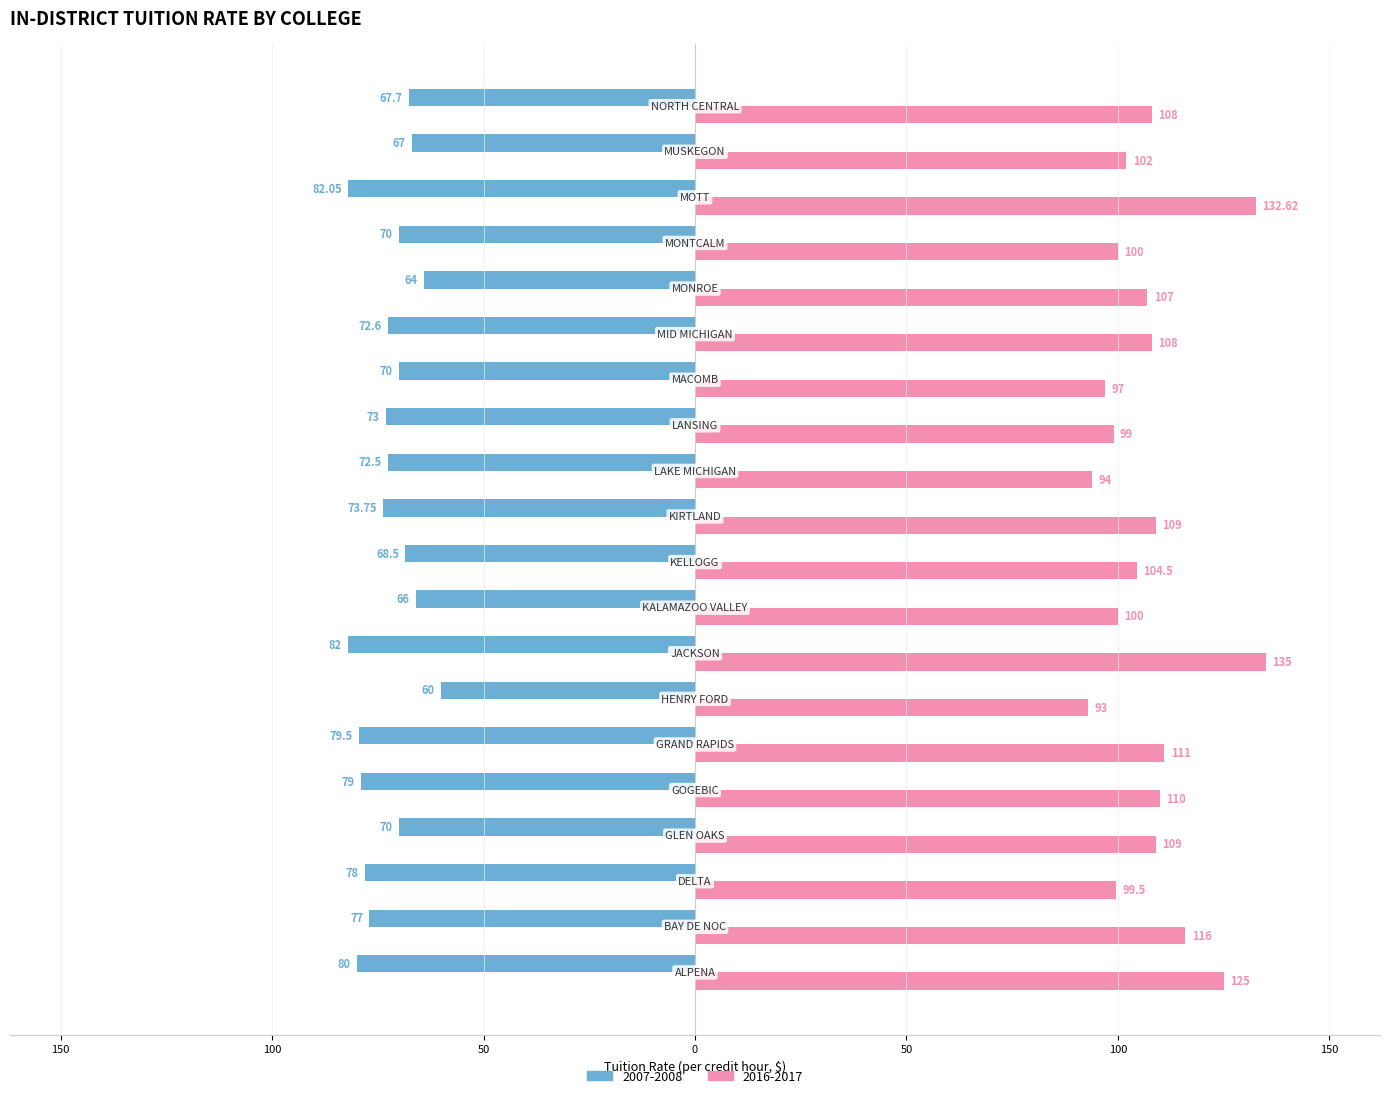

What are all the series names shown in the legend?

2007-2008, 2016-2017